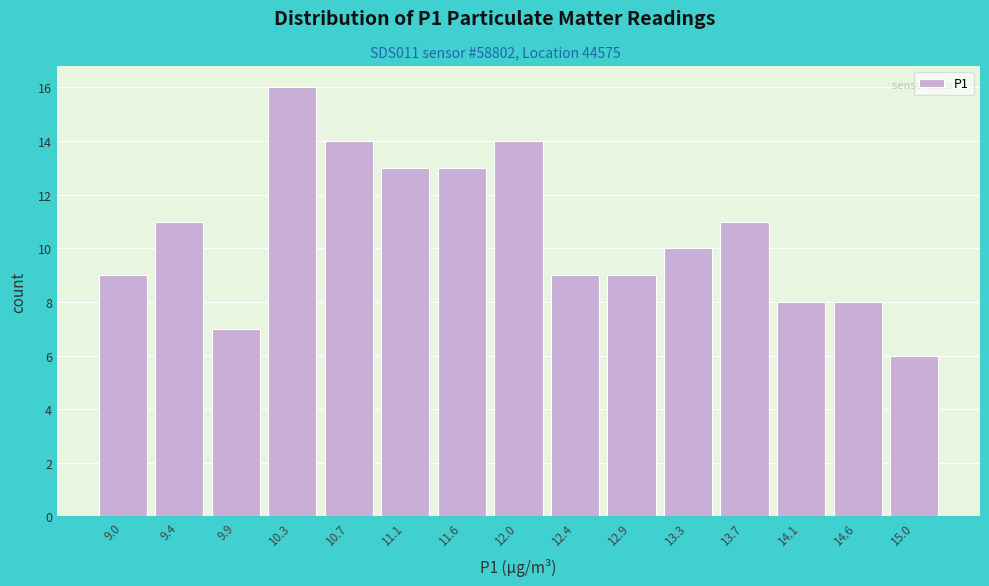

How tall is the bar that spans 10.95 to 11.35 on the x-axis? Neither the bar edges nor the heights are printed on the chart, so give them approximately, as read against the axes.

13